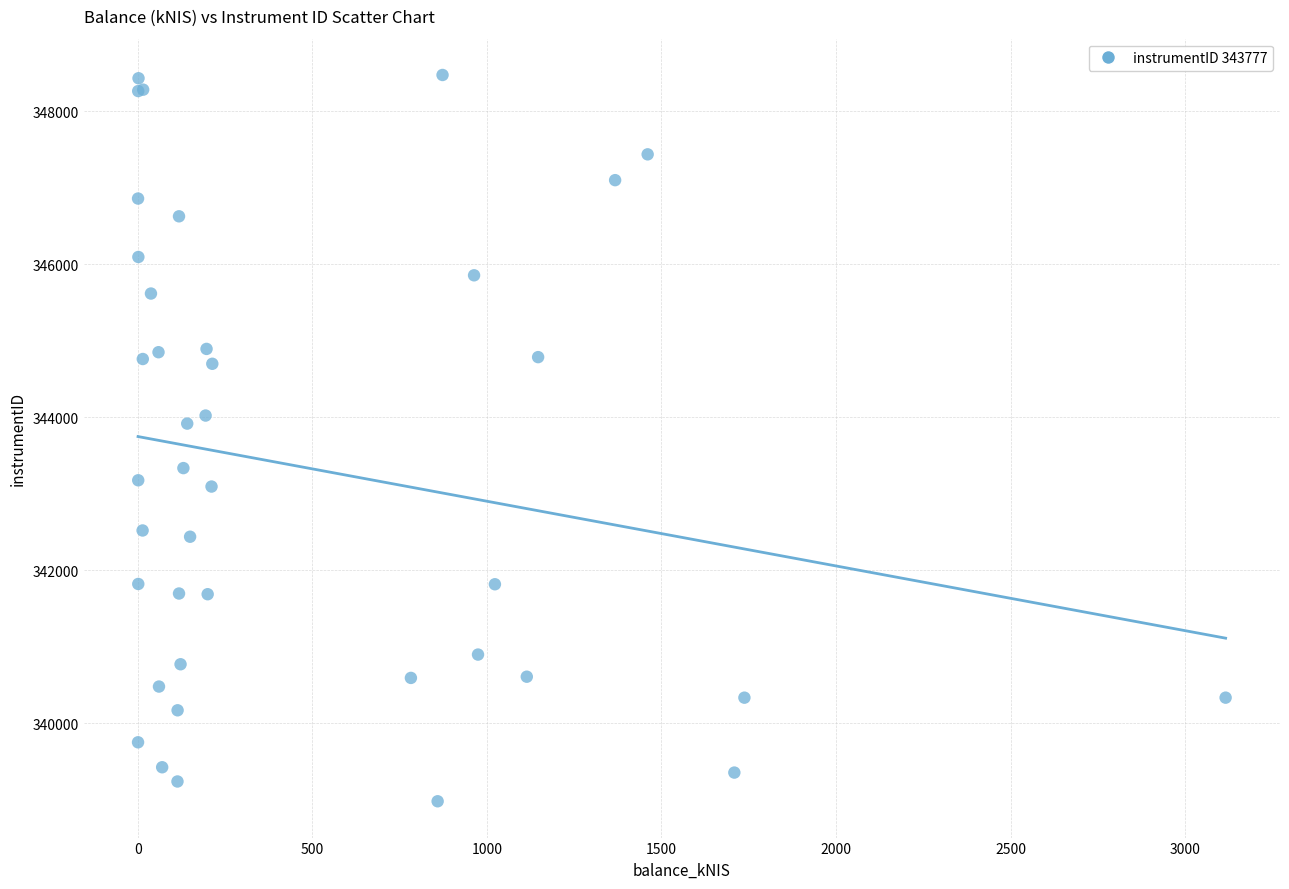

What Y value in the scatter plot is closest to 343729?

343919.3